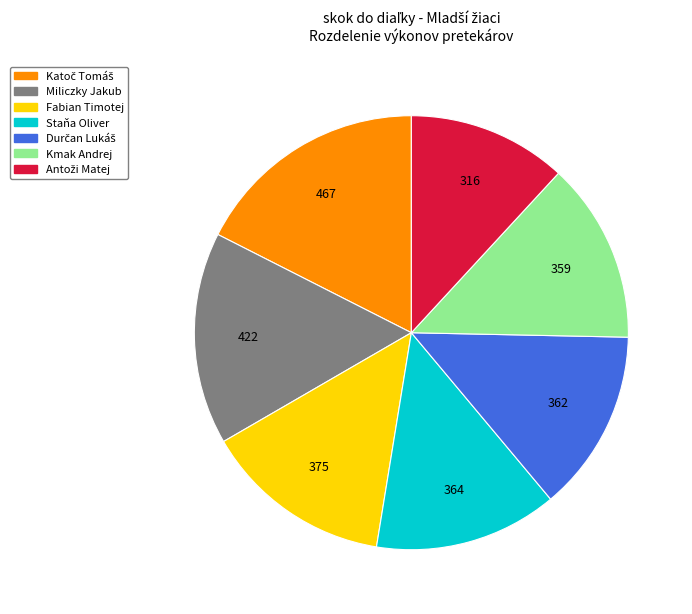

Is there any slice that represents more than half of the pie?

No